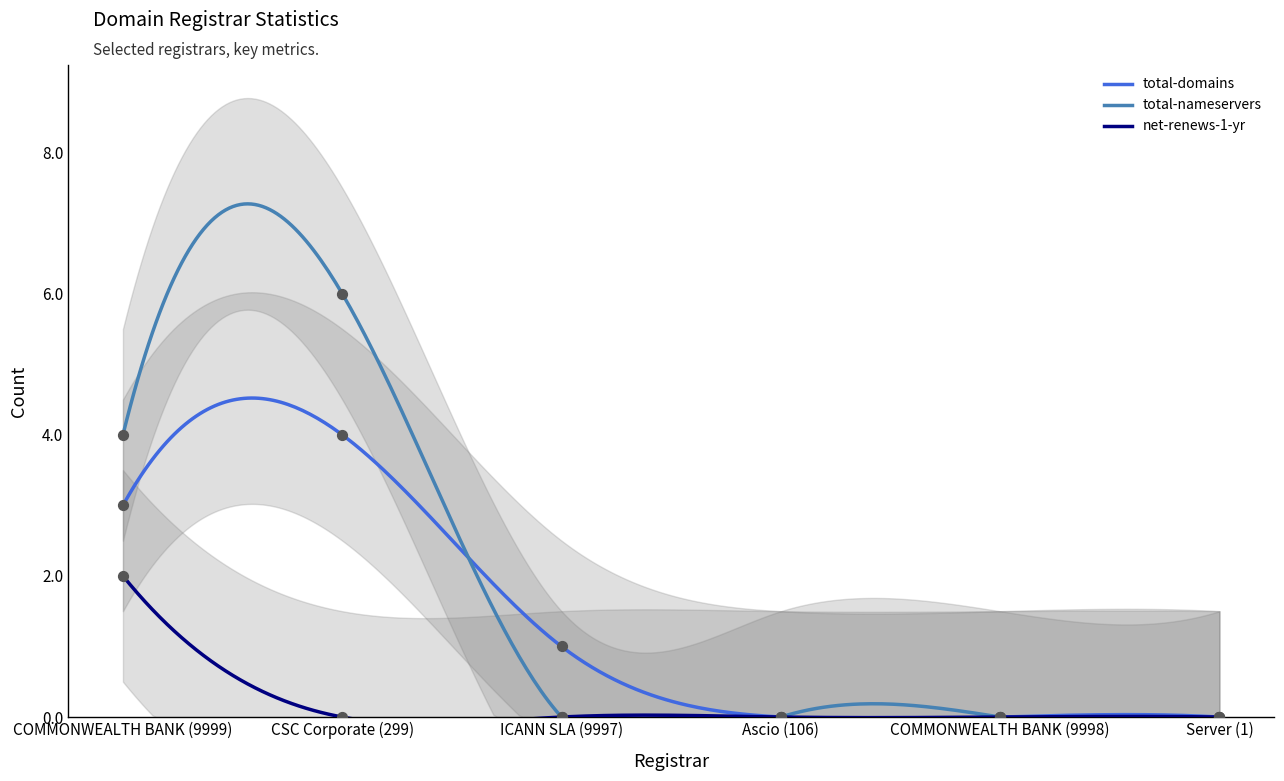

Which series contains the lowest Y value?

total-domains